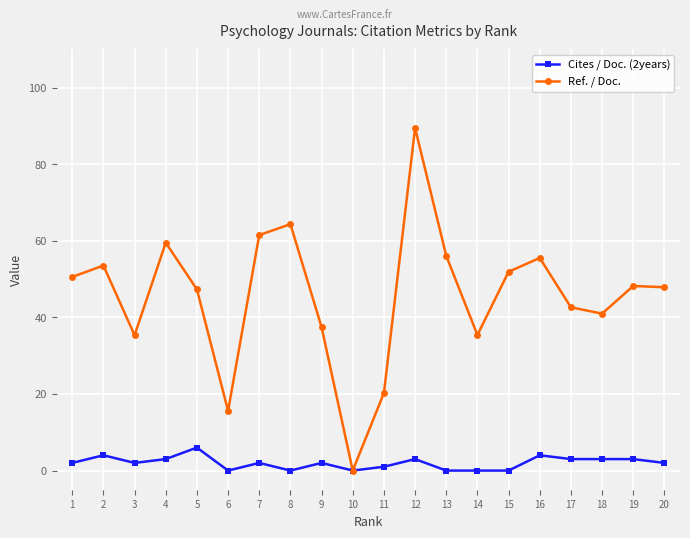

At 19, list the series in order from largest to smallest.

Ref. / Doc., Cites / Doc. (2years)